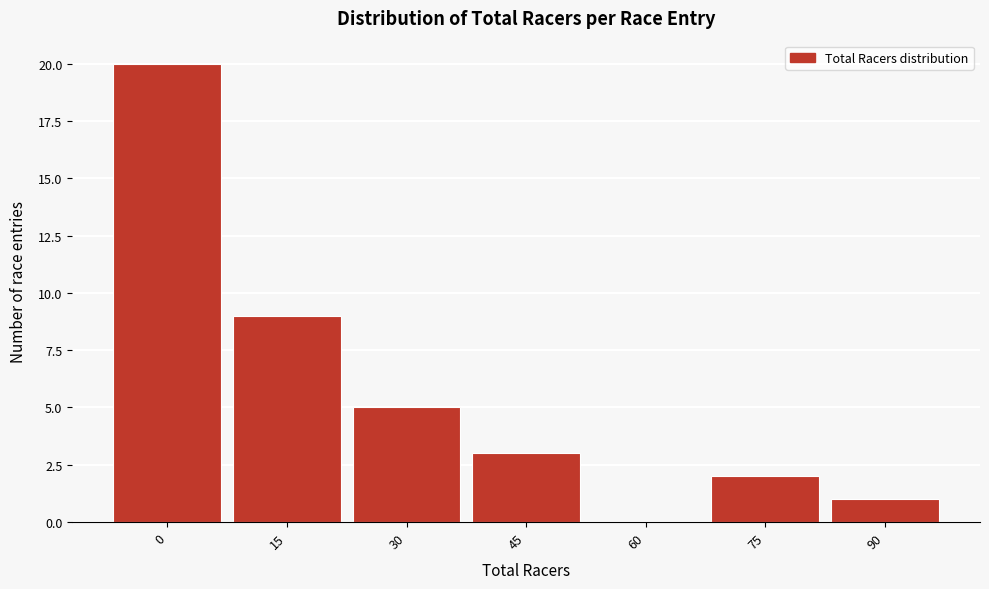

Reading left to right, what are all the values shown in this chart?

0=20	15=9	30=5	45=3	60=0	75=2	90=1